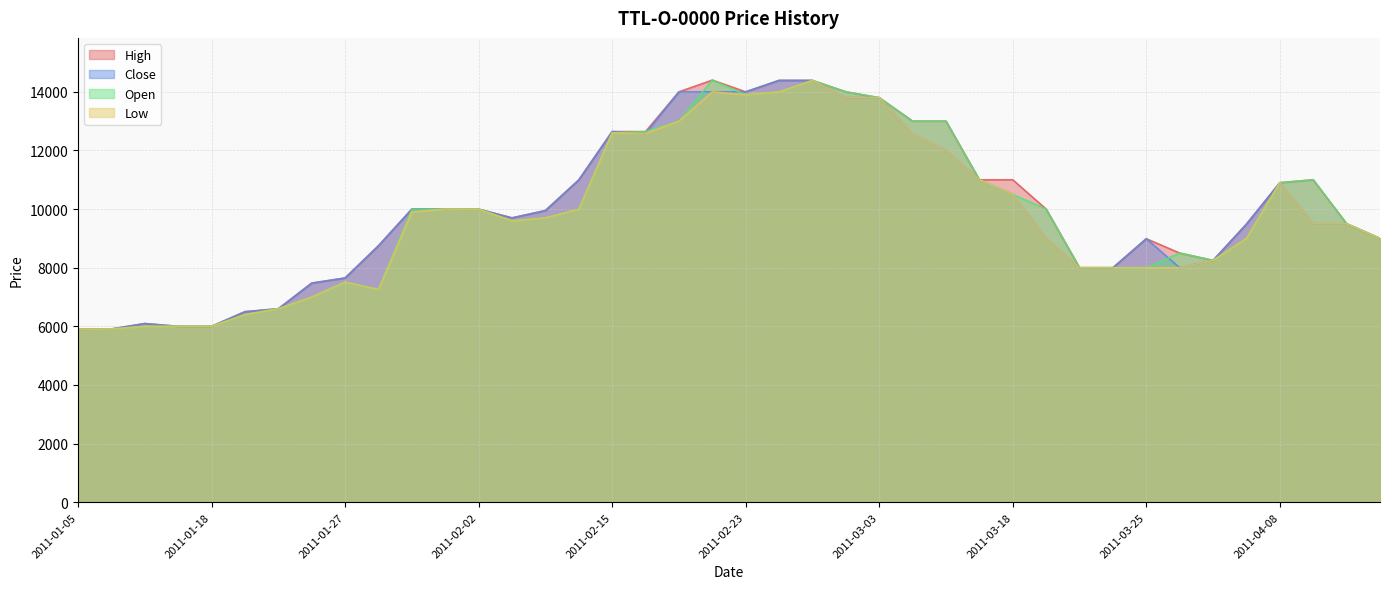

How many lines are shown in the chart?

4